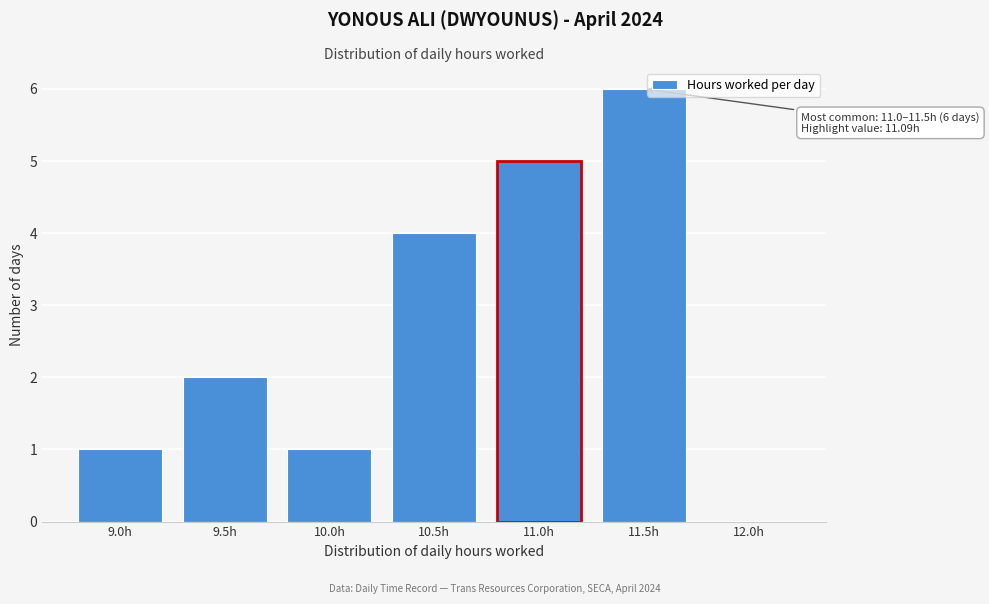

Reading right to left, what are all the values shown in this chart?

12.0h=0	11.5h=6	11.0h=5	10.5h=4	10.0h=1	9.5h=2	9.0h=1